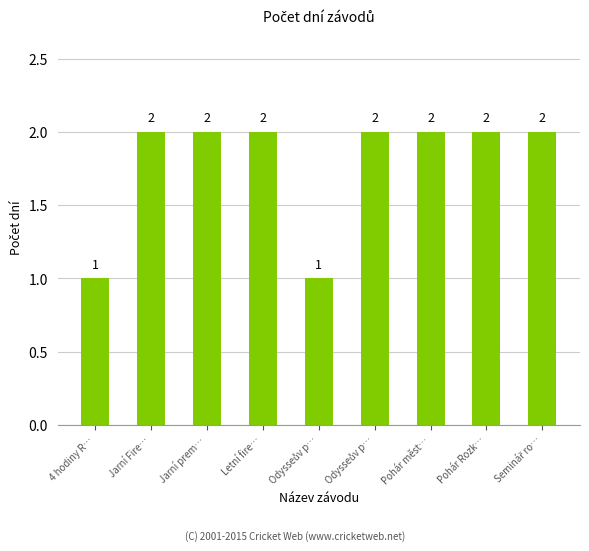

How many values are below 2?

2